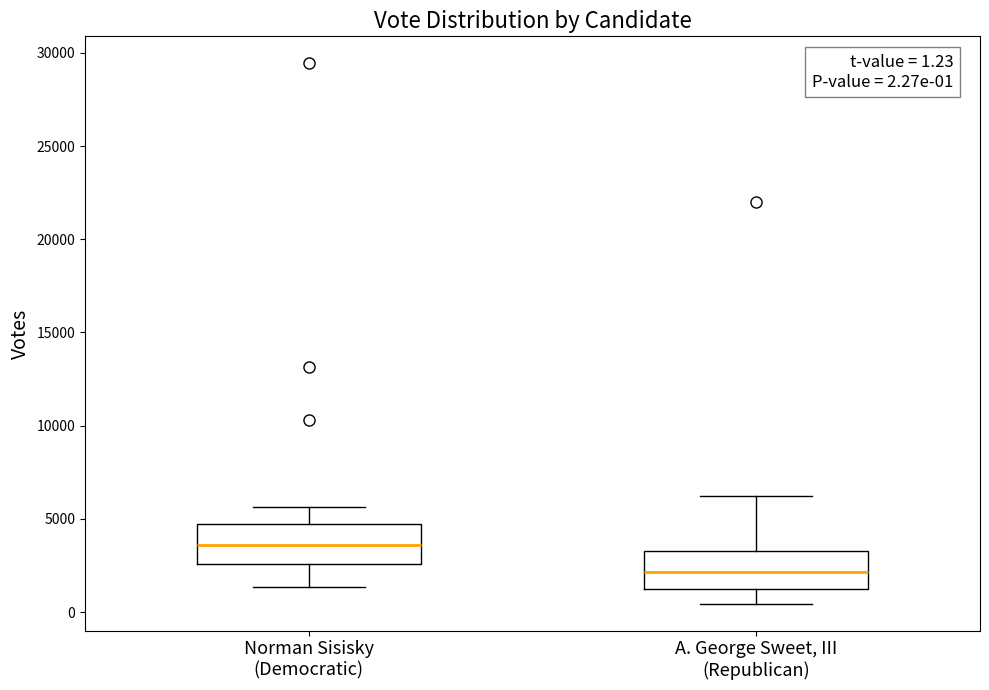

Which box's median line is the highest?

Norman Sisisky (Democratic)